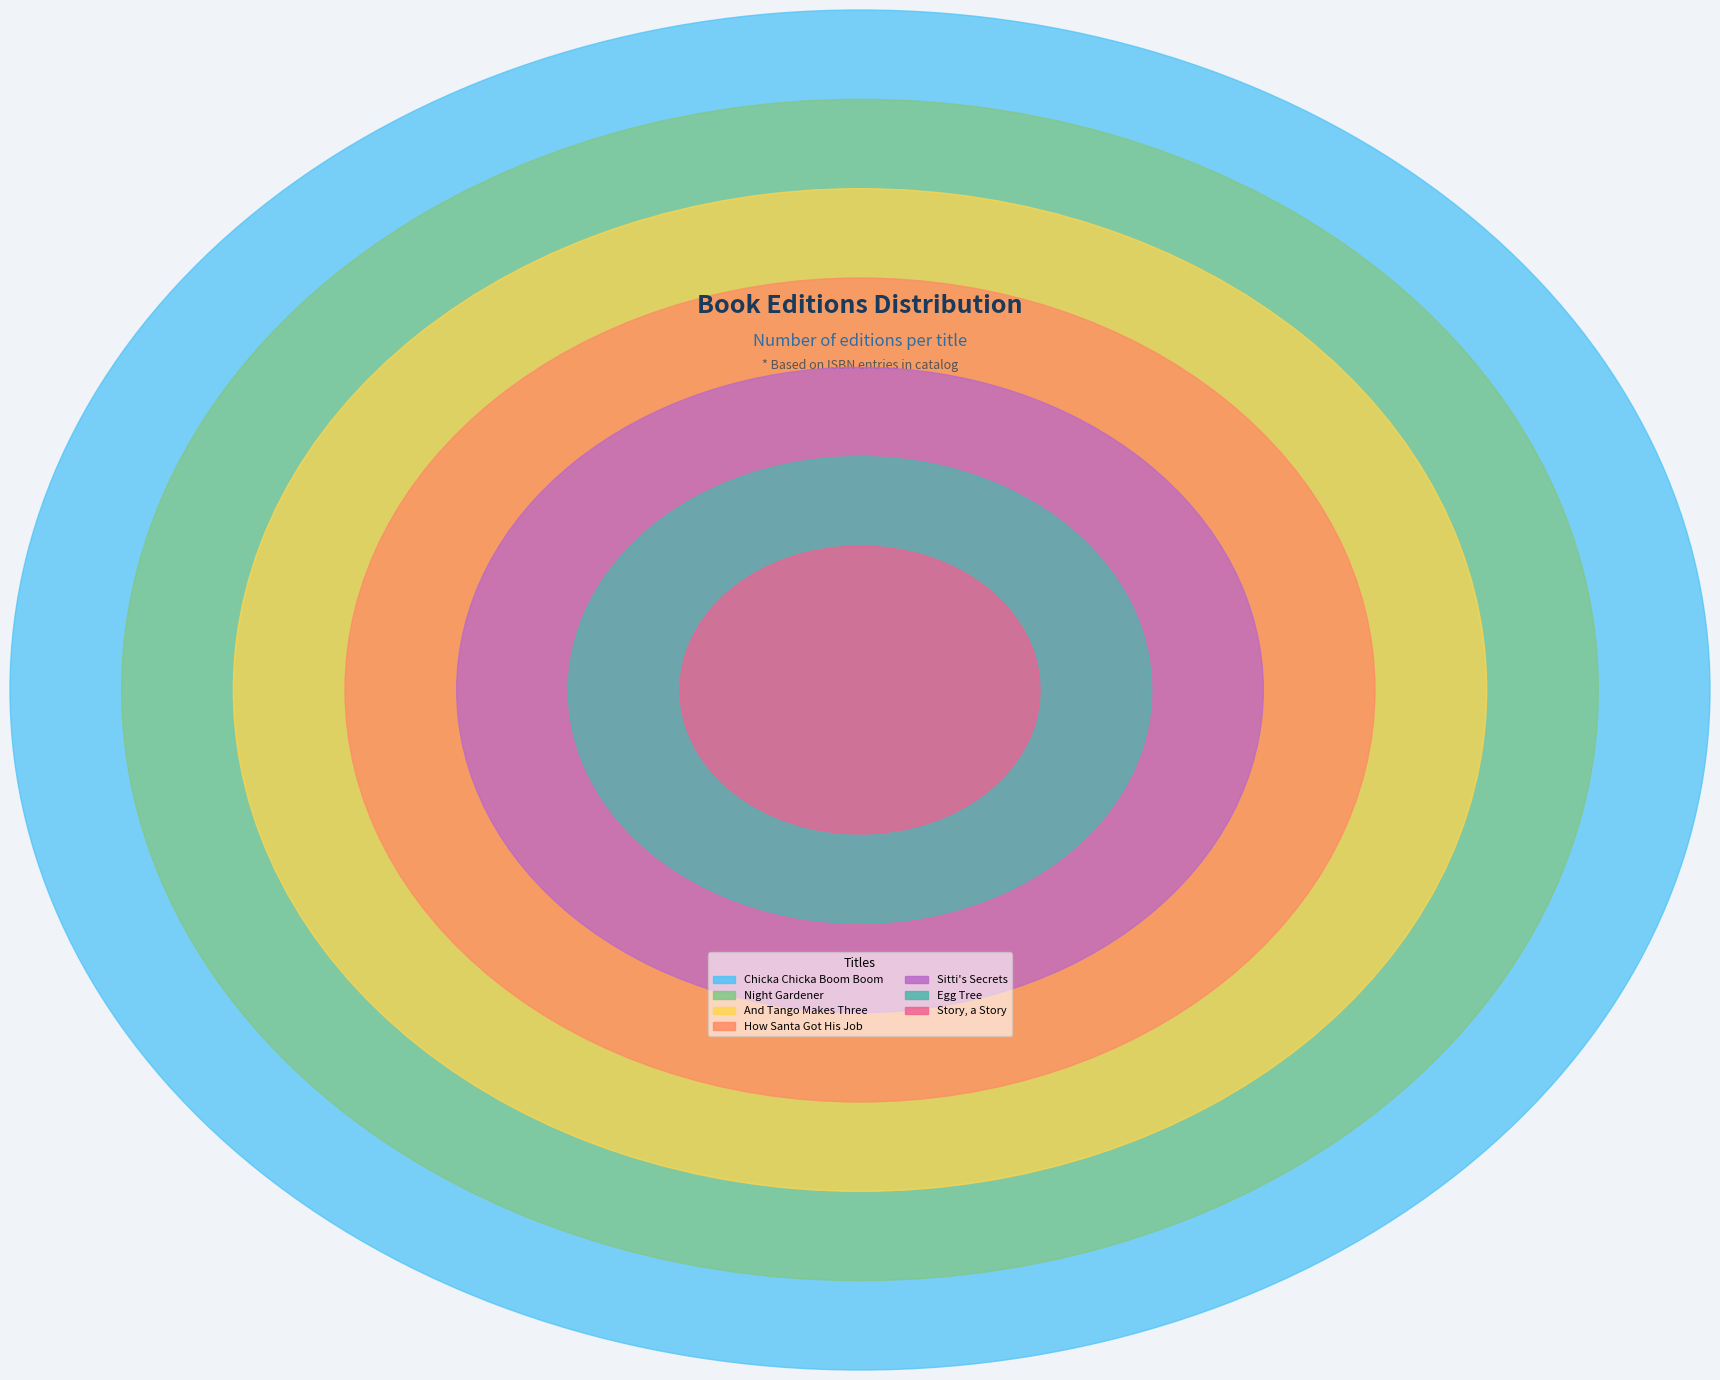

The Egg Tree slice represents 10% of the pie. True or false?

True